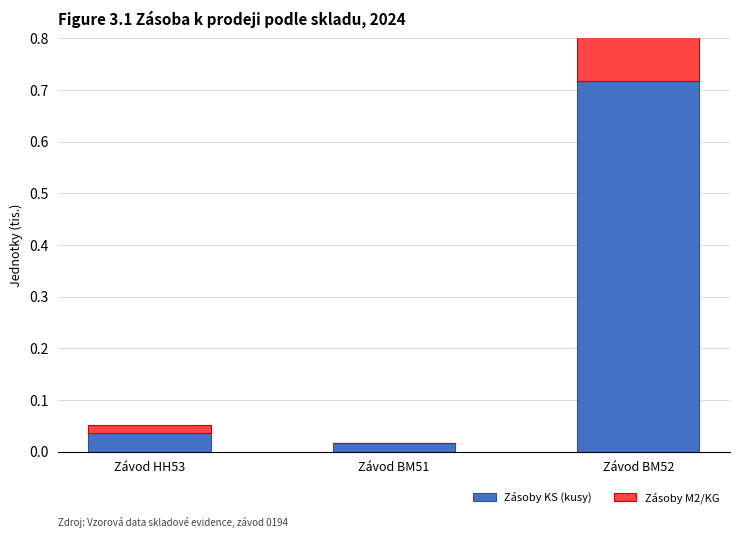

The value of Zásoby M2/KG at Závod BM51 is -0.2. True or false?

False